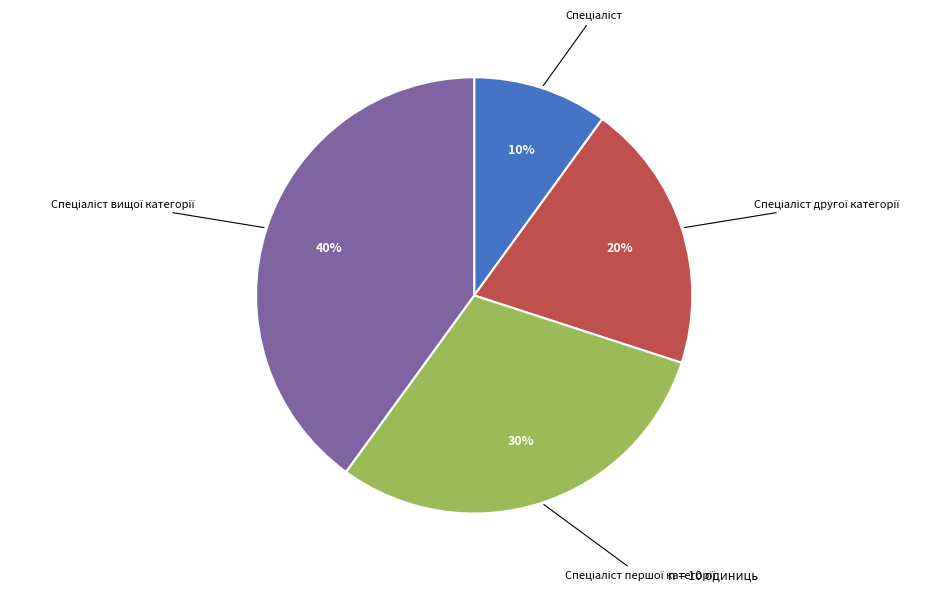

To the nearest percent, what is the average slice percentage?

25%